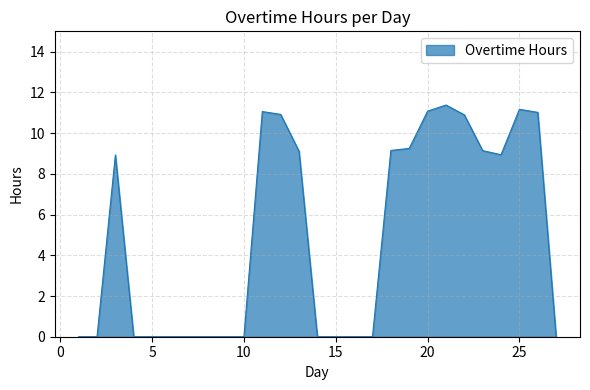

What is the greatest value displayed?

11.4